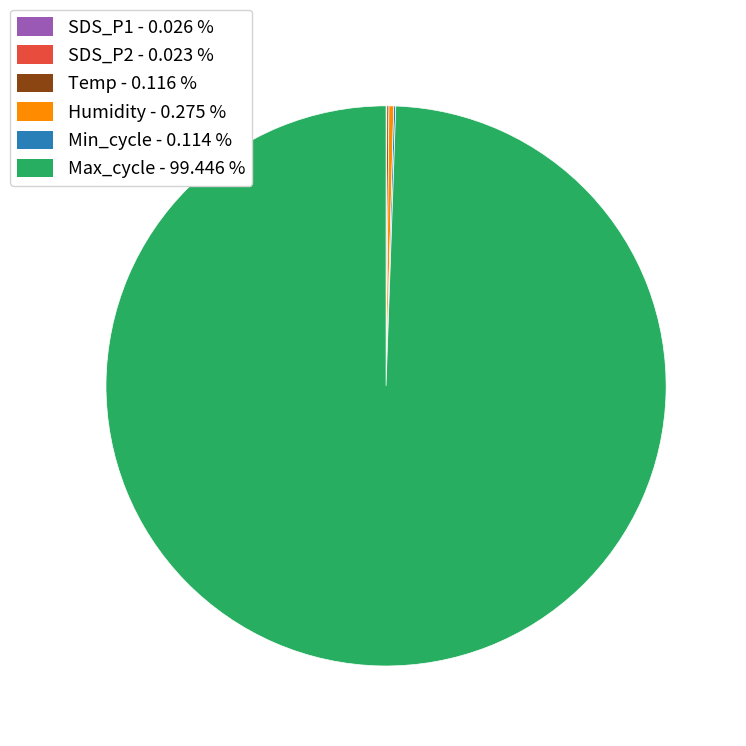

Does any single category account for the majority?

Yes